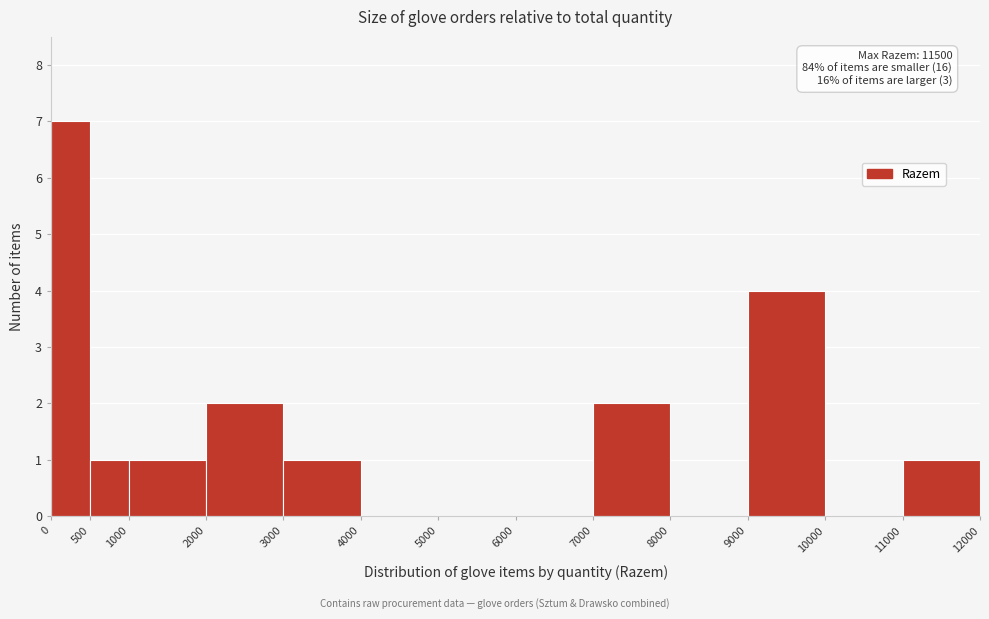

Which range on the x-axis has the tallest bar?

0 to 500